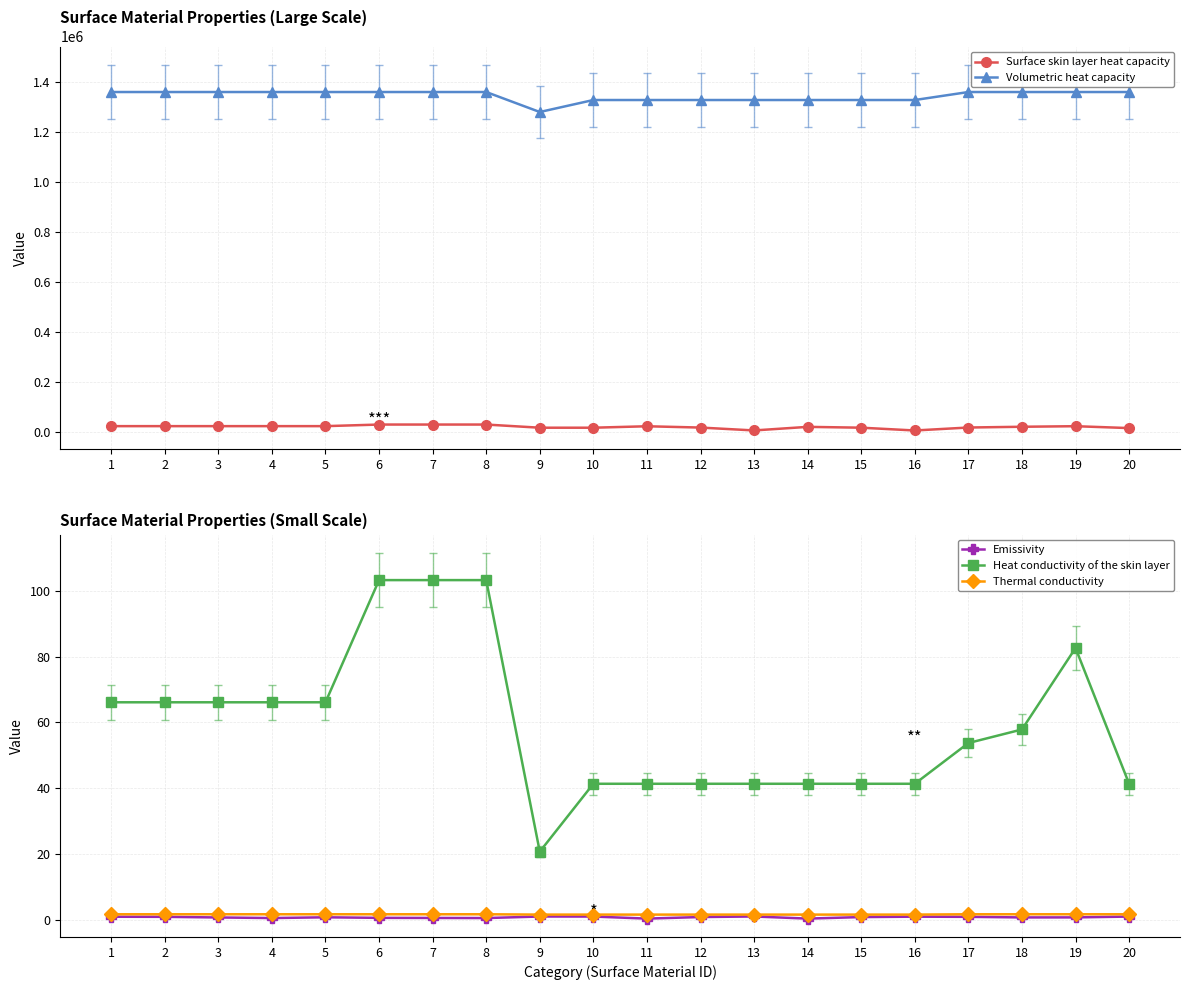

True or false: Thermal conductivity has more than 1 points higher than both neighbors.

False